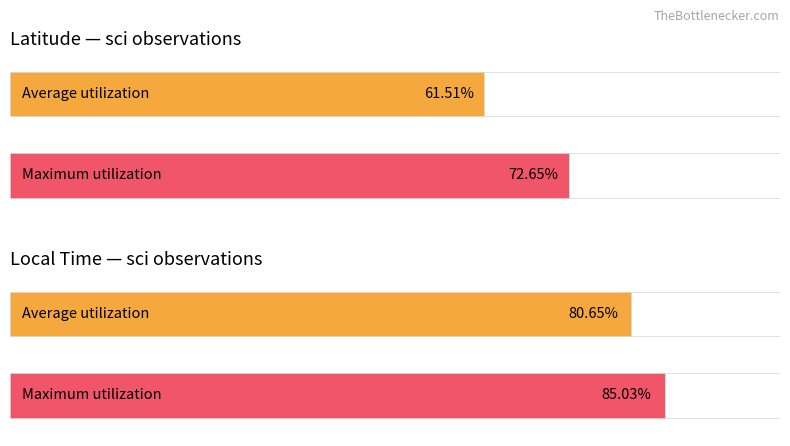

The Maximum utilization series shows 20.5 at 320.5625. True or false?

False